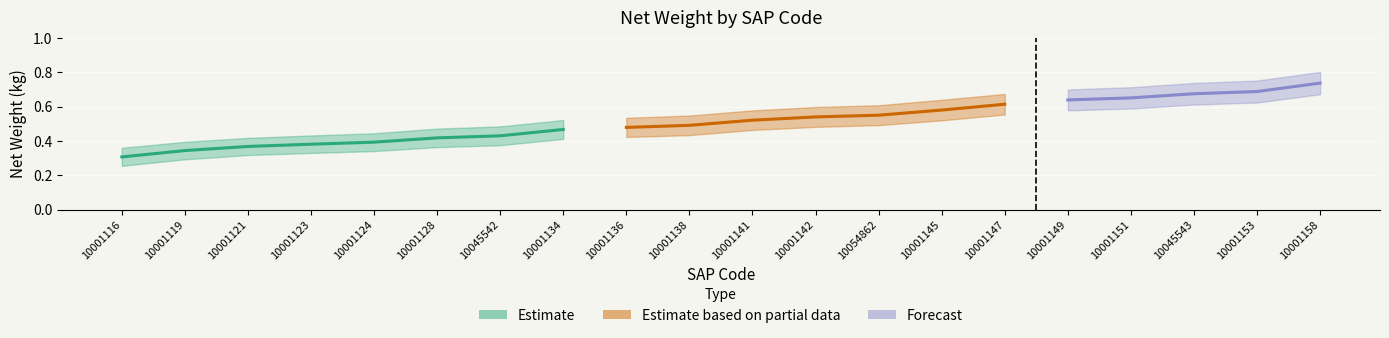

Where is Upper Bound nearest to the value 0?

10001116